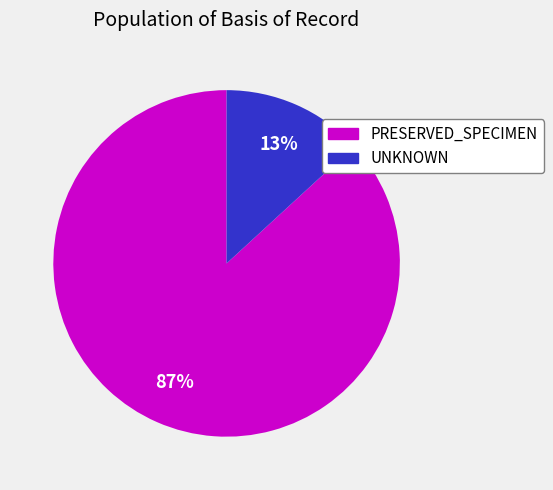

How many segments does this pie chart have?

2